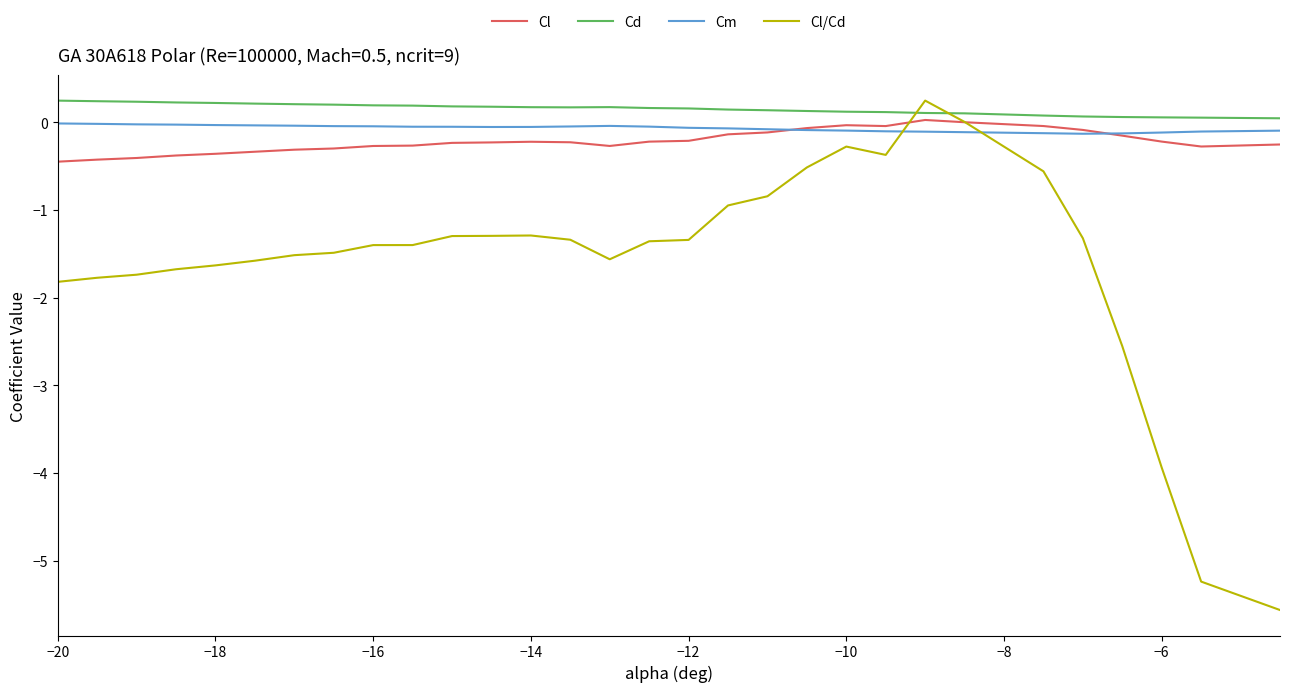

True or false: Cd and Cm cross at least once.

False